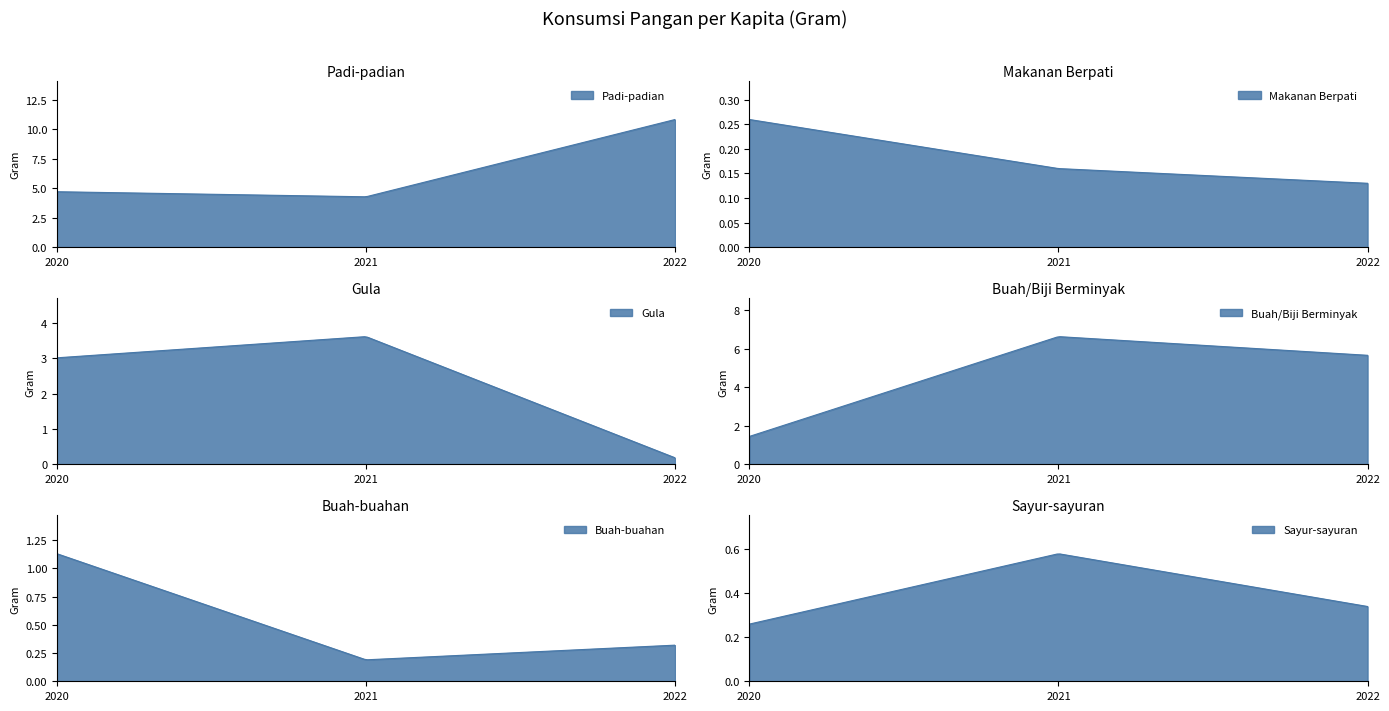

Which category has the lowest value across all series?

2022